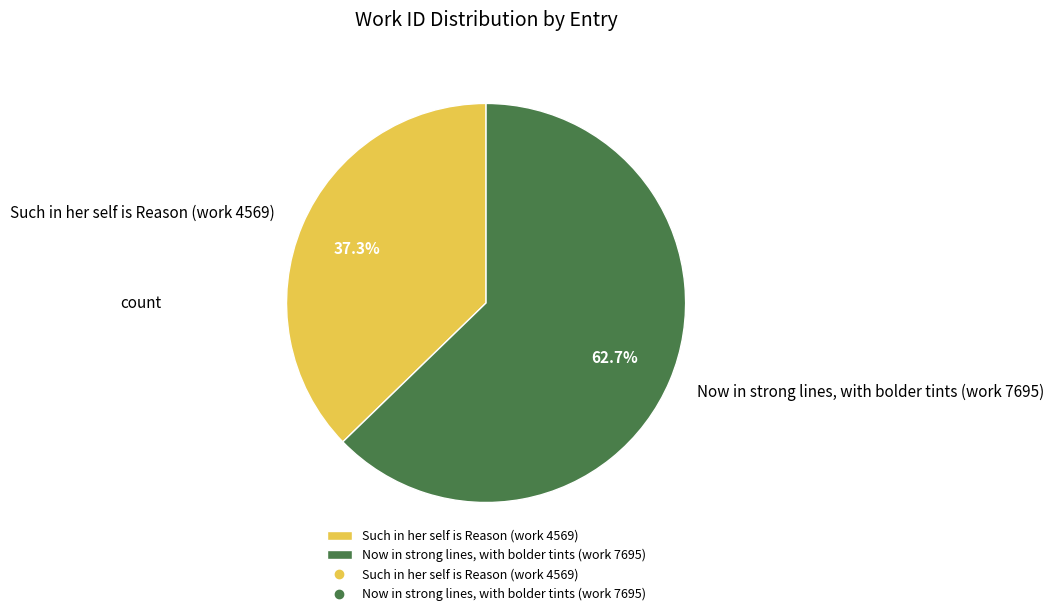

How many slices are in this pie chart?

2